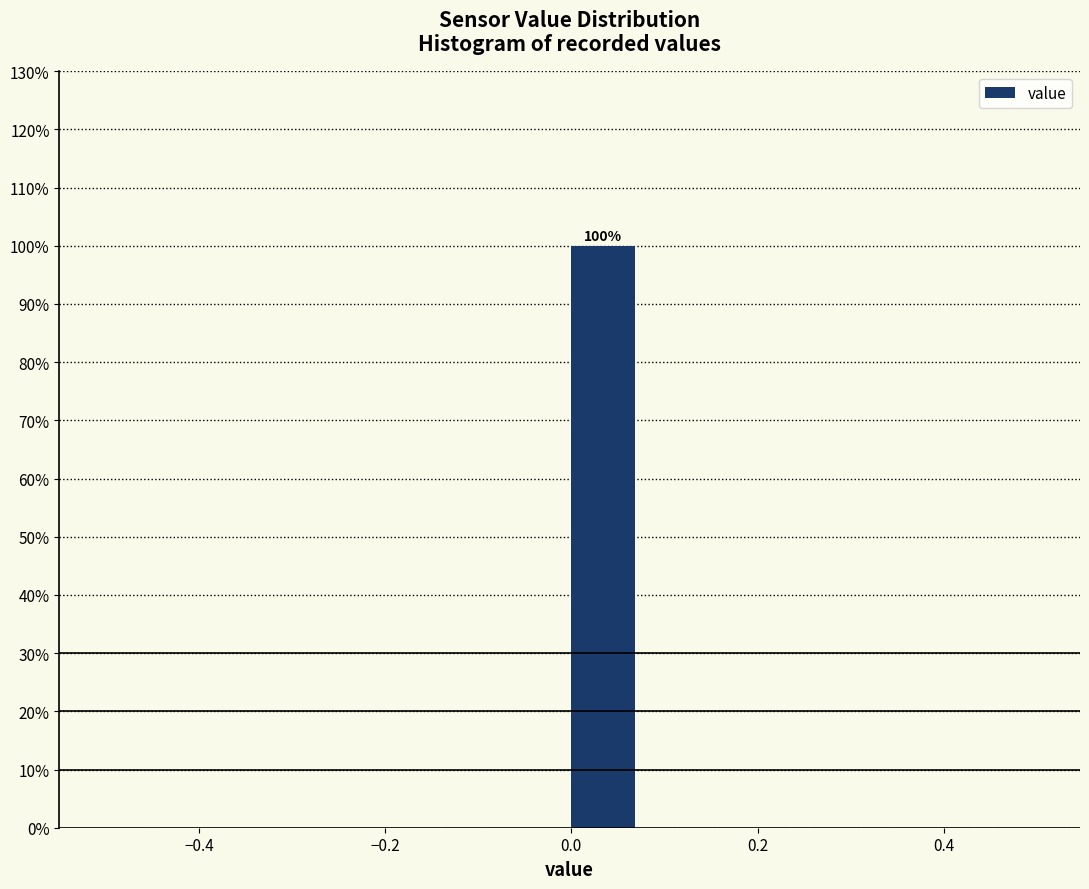

Read against the x-axis, roughly where is the centre of the tallest bar?

0.04